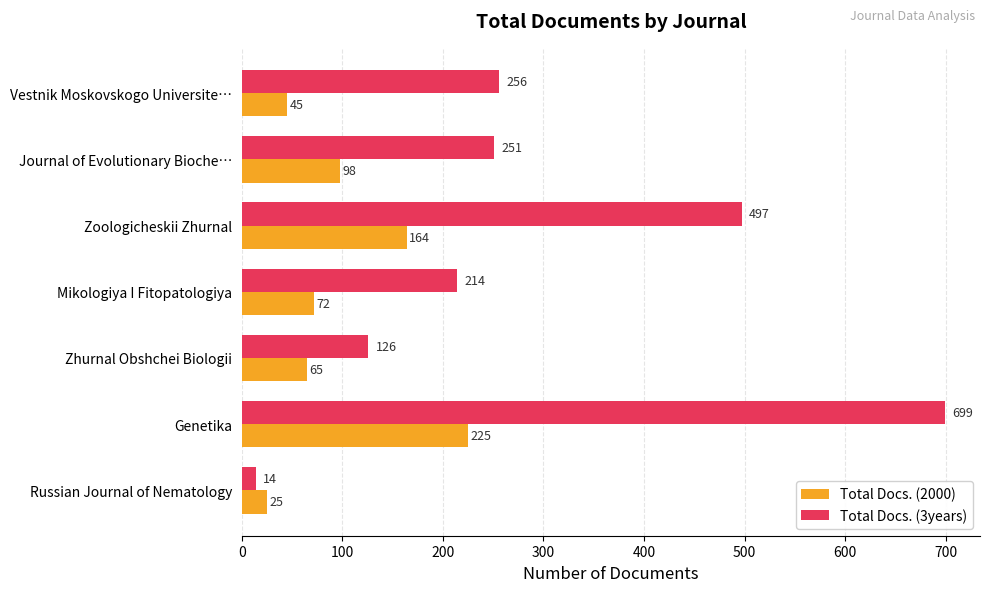

True or false: Total Docs. (2000) has a value of 118 at Mikologiya I Fitopatologiya.

False